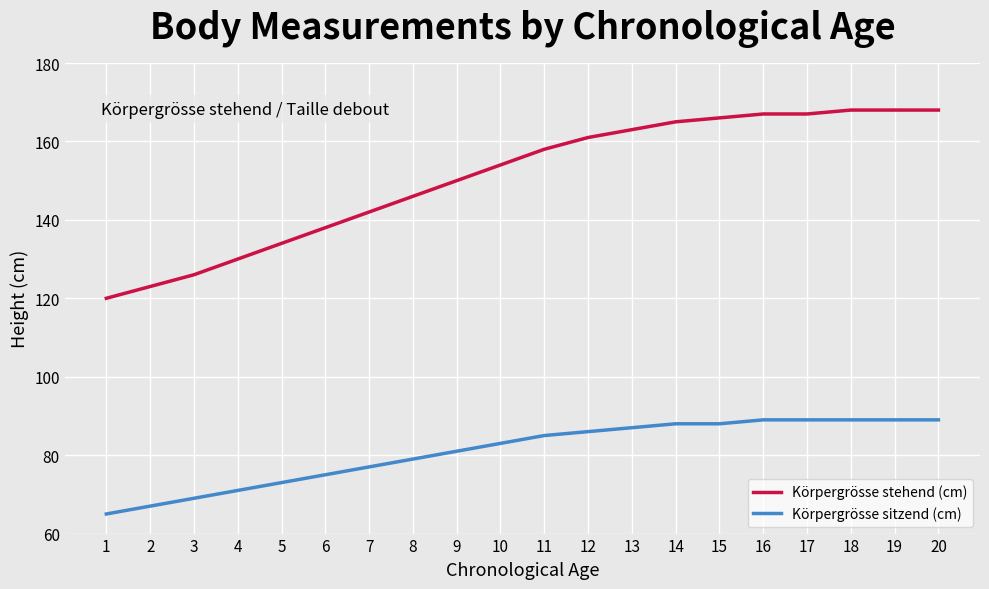

Read the Körpergrösse stehend (cm) value at 19, to the nearest 5.

170